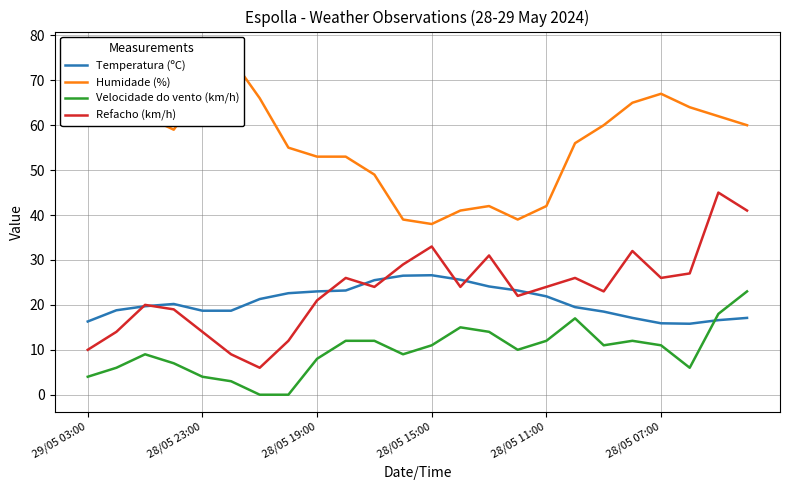

What is the sum of all Refacho (km/h) values?

558.0